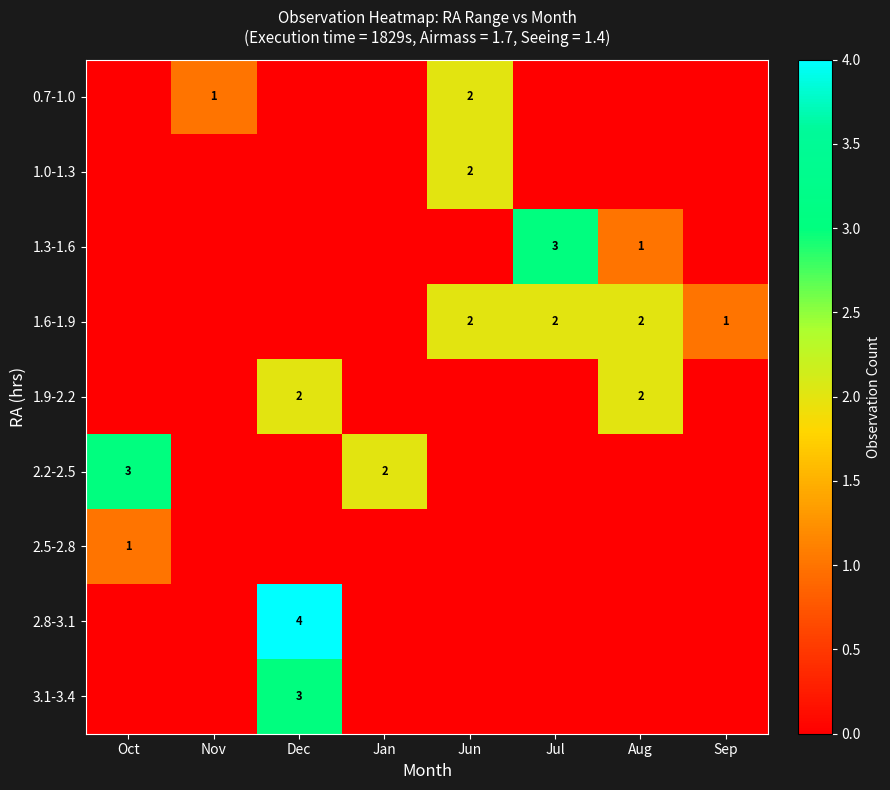

What is the difference between the maximum and minimum values in the 1.3-1.6 series?

3